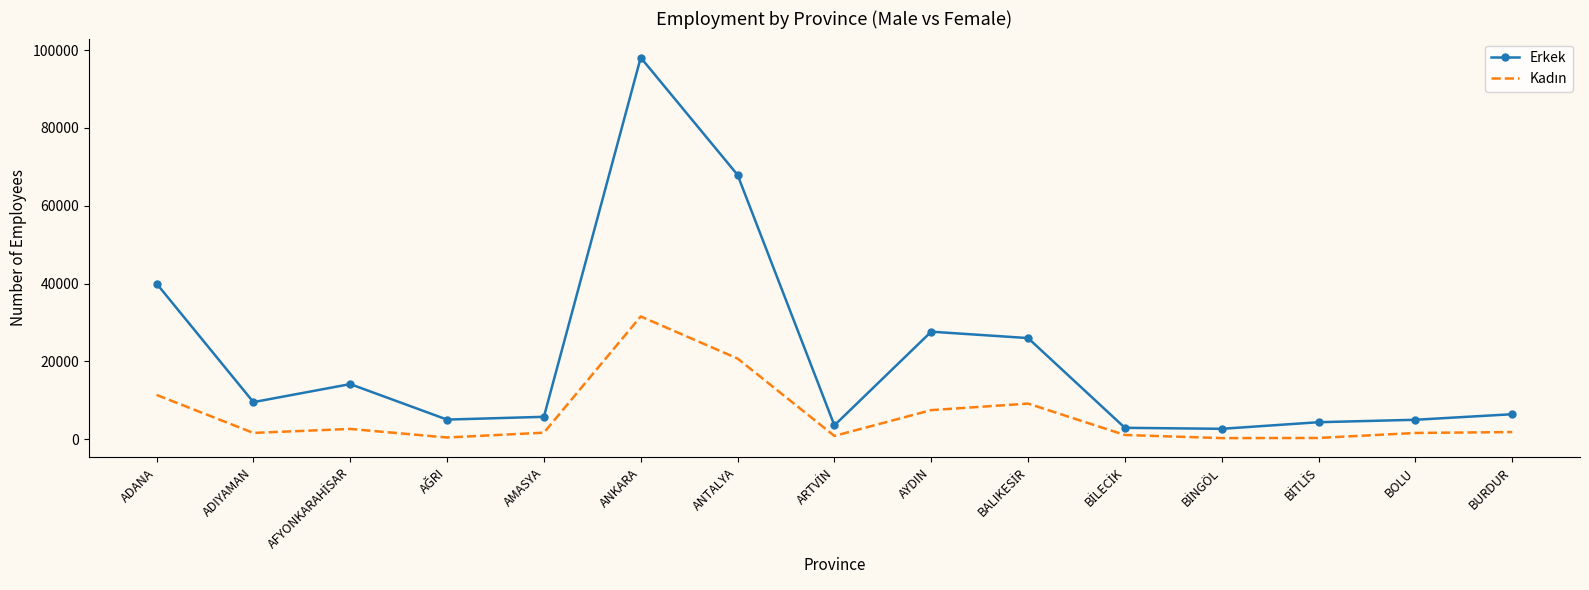

Which series has the largest total across all categories?

Erkek